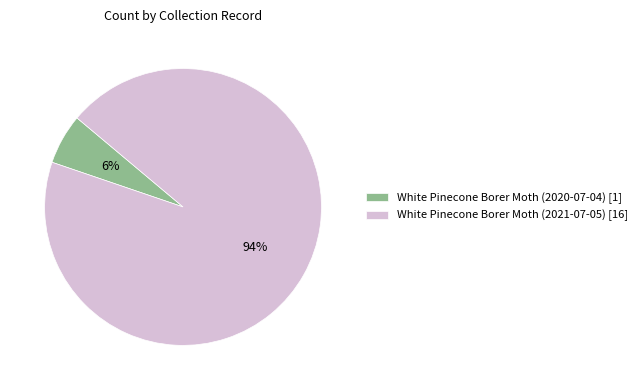

Is the sum of White Pinecone Borer Moth (2021-07-05) [16] and White Pinecone Borer Moth (2020-07-04) [1] greater than half?

Yes